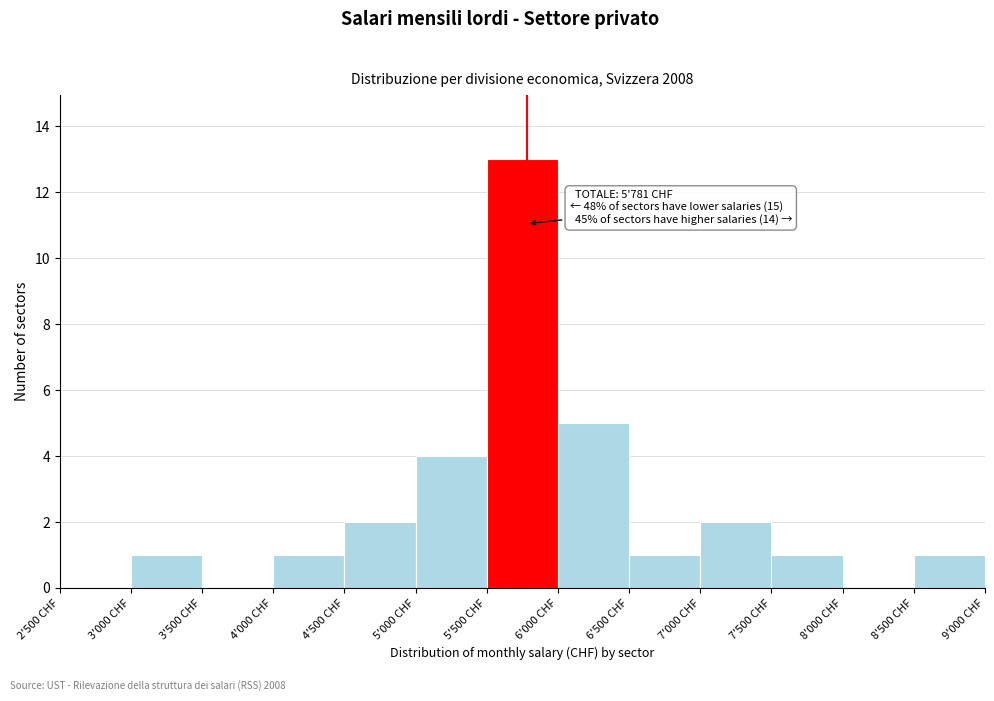

Reading left to right, list all the values displayed in this chart.

2'500 CHF=0	3'000 CHF=1	3'500 CHF=0	4'000 CHF=1	4'500 CHF=2	5'000 CHF=4	5'500 CHF=13	6'000 CHF=5	6'500 CHF=1	7'000 CHF=2	7'500 CHF=1	8'000 CHF=0	8'500 CHF=1